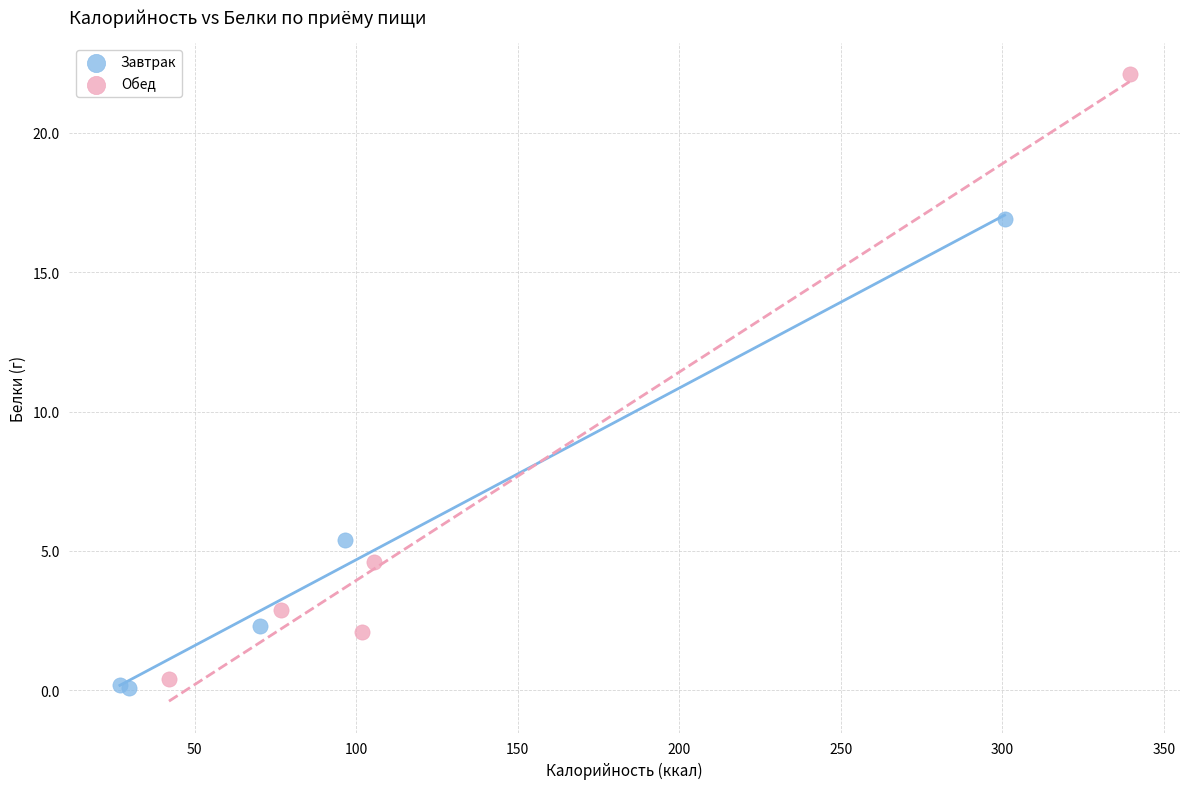

Which series has the widest spread of Y values?

Обед